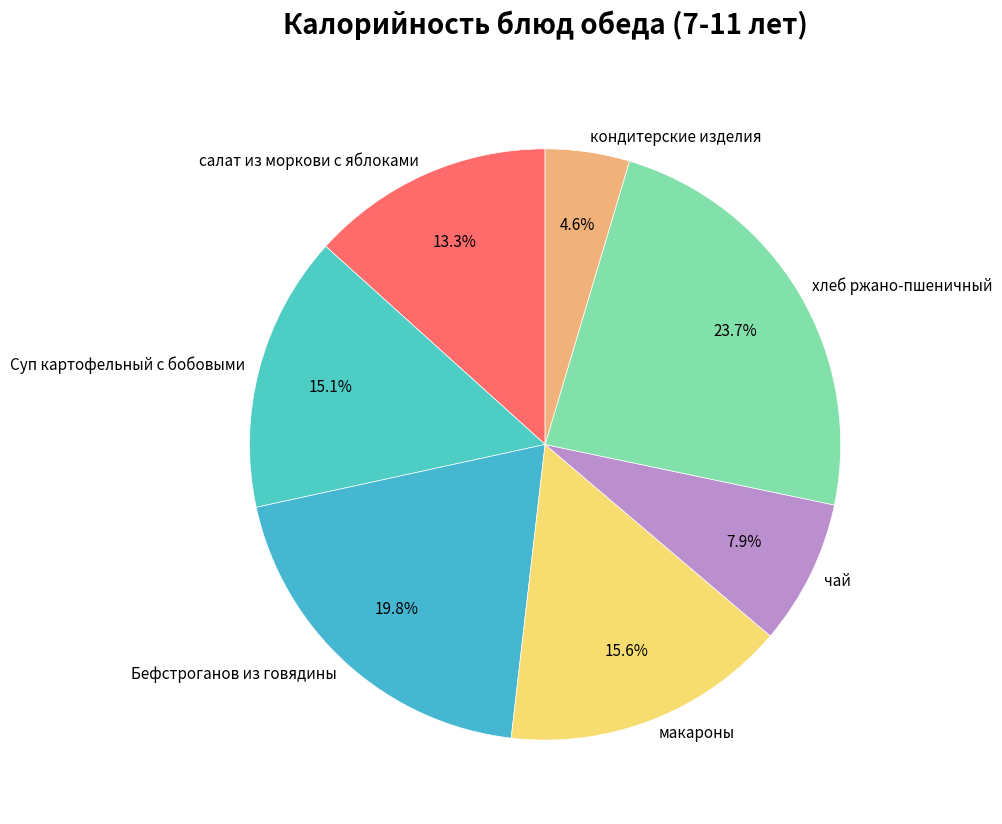

Which slice is the smallest?

кондитерские изделия